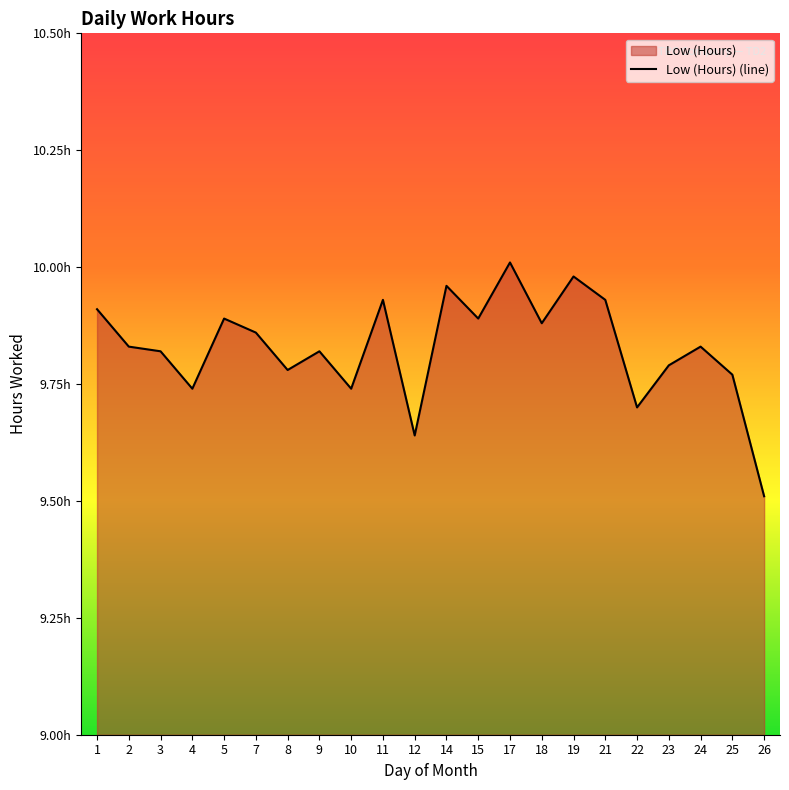

What is the difference between the maximum and minimum values?

0.5